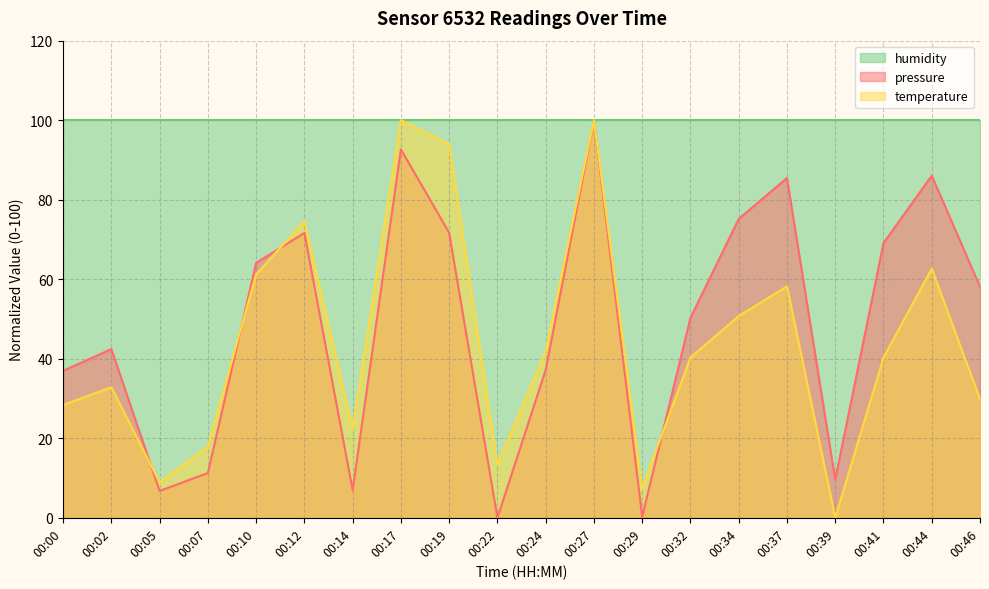

How many lines are shown in the chart?

3